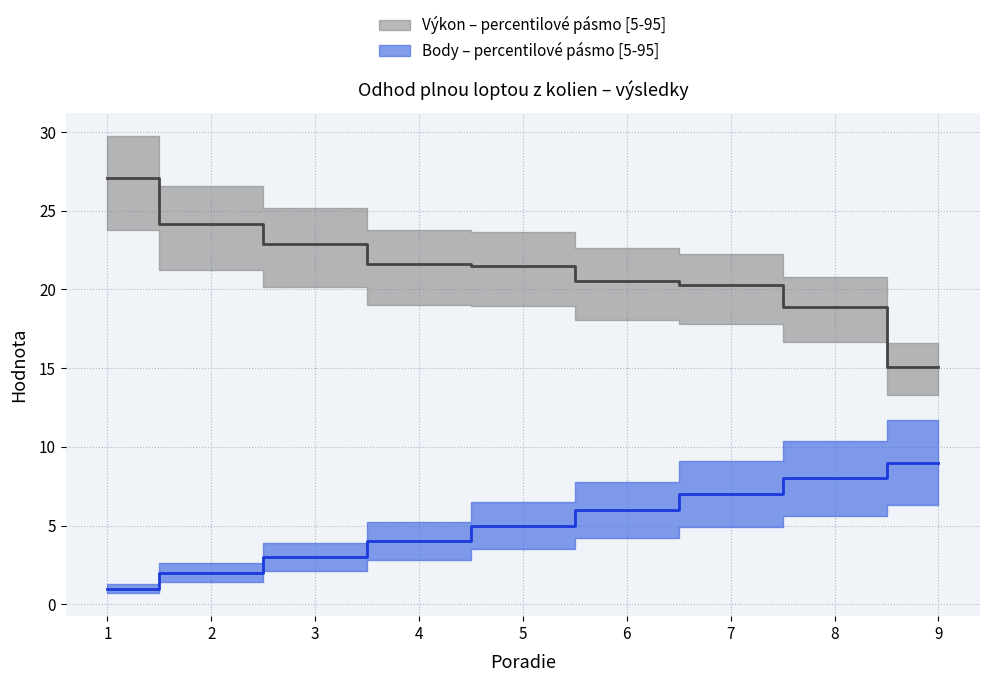

What is the total value across all series at 6?

26.6